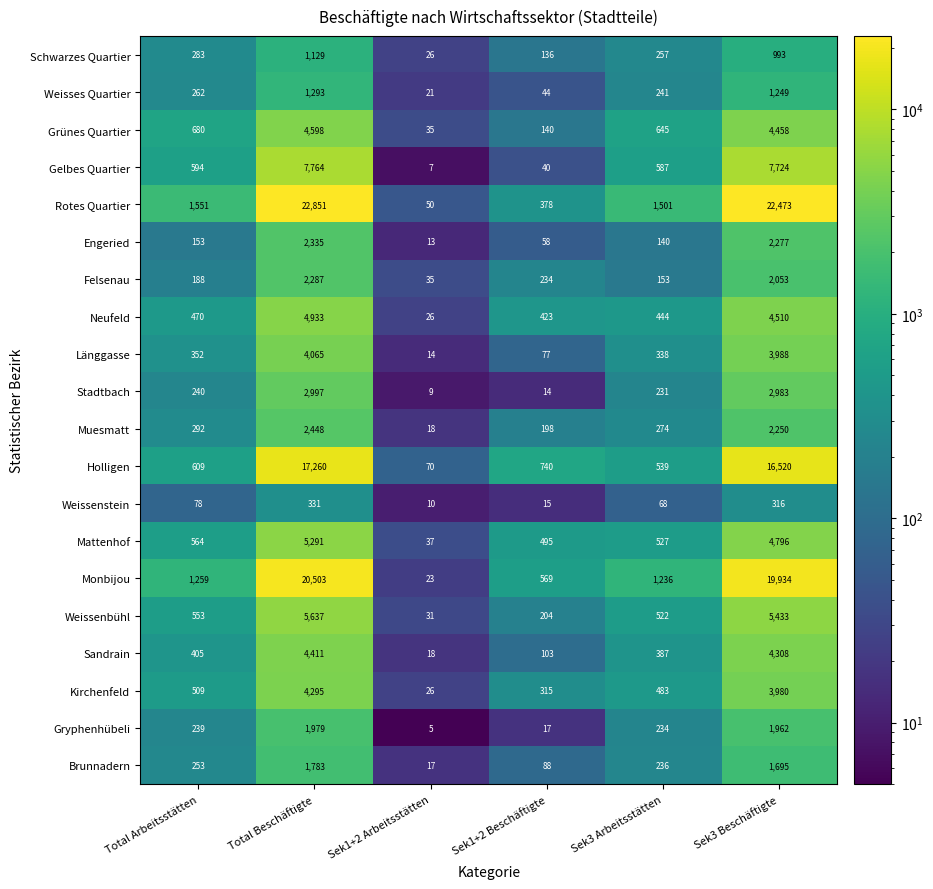

The value of Rotes Quartier at Sek3 Arbeitsstätten is 2131. True or false?

False